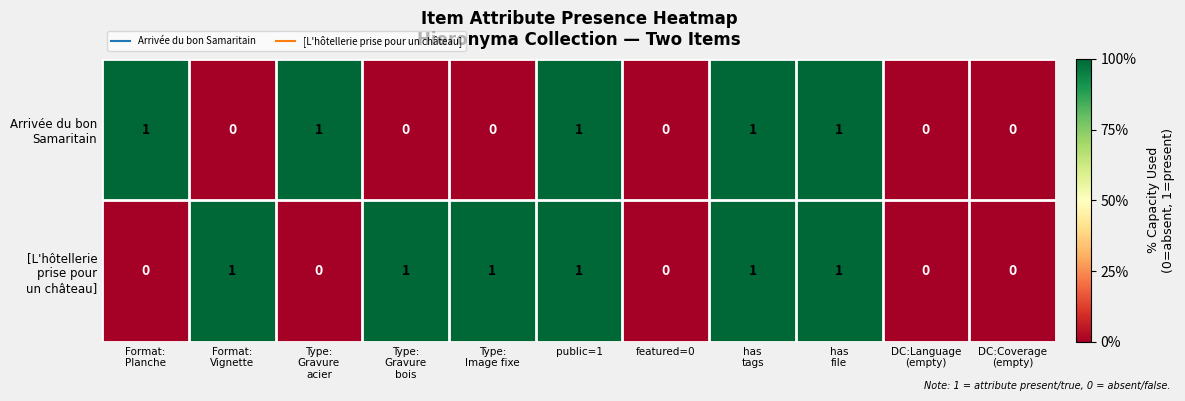

At DC:Language (empty), list the series in order from largest to smallest.

Arrivée du bon Samaritain, [L'hôtellerie prise pour un château]